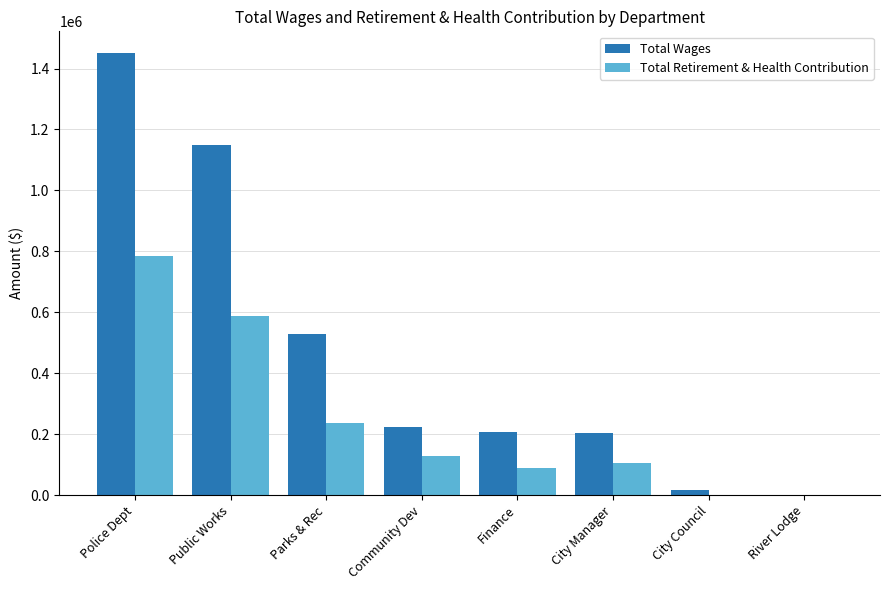

Which series has the largest range (max minus min)?

Total Wages